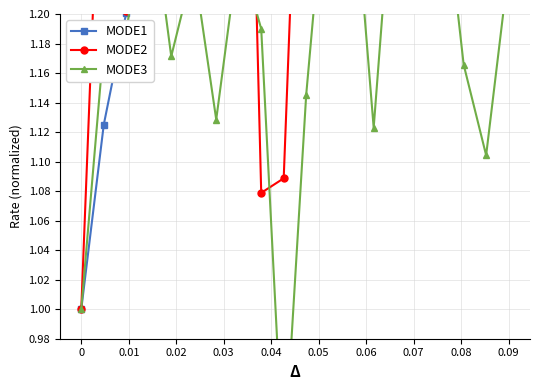

Is this an area chart (filled region under the line)?

No